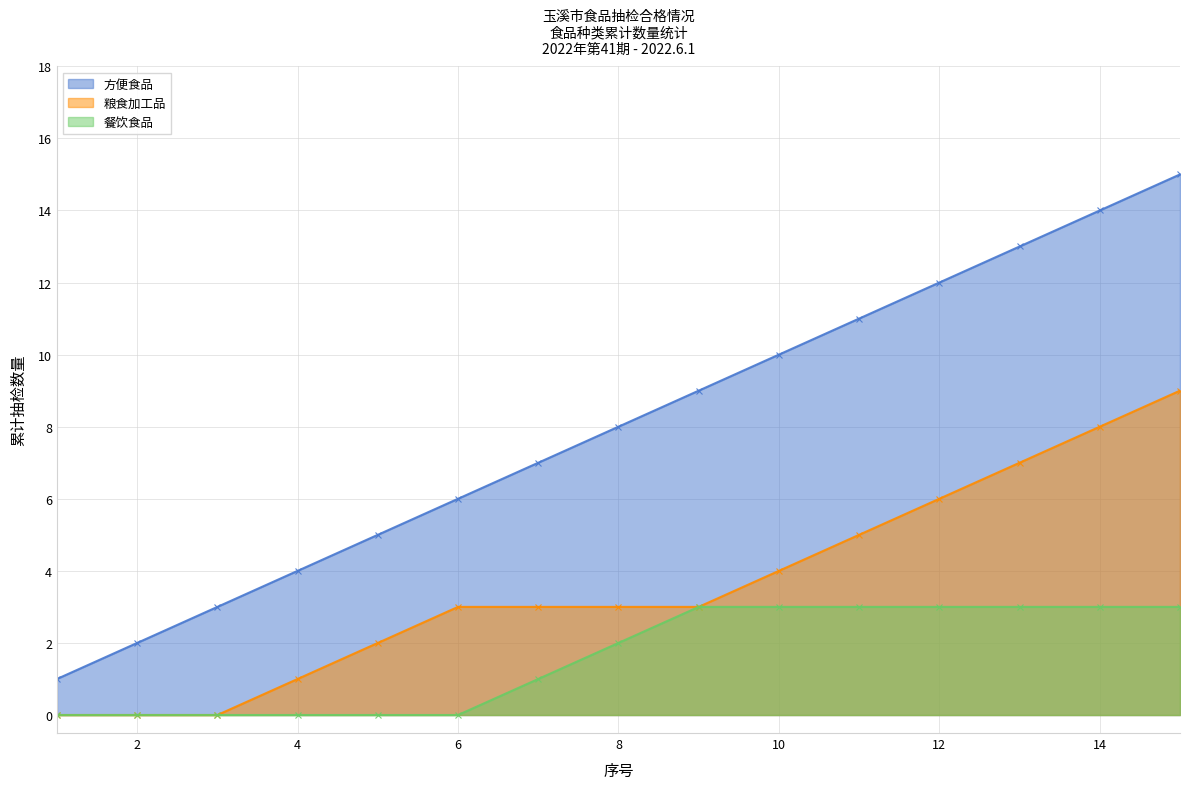

True or false: 方便食品 has more than 0 points higher than both neighbors.

False